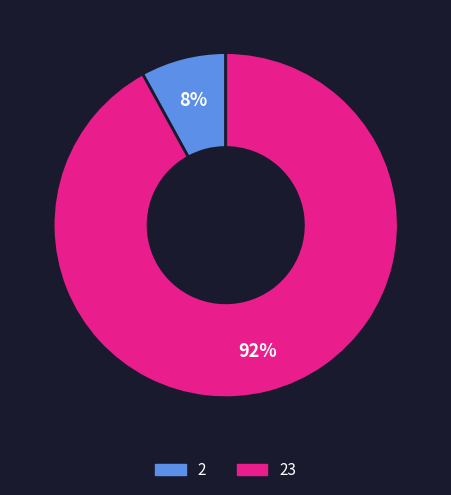

Does any single category account for the majority?

Yes